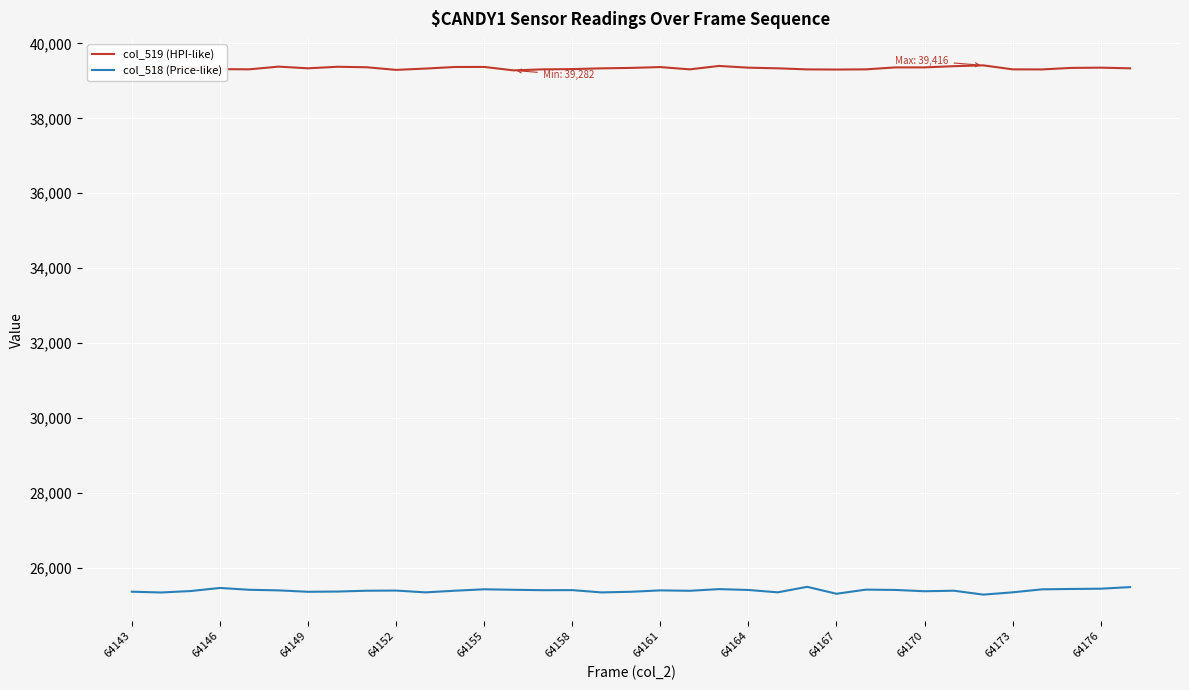

True or false: col_518 (Price-like) and col_519 (HPI-like) cross at least once.

False